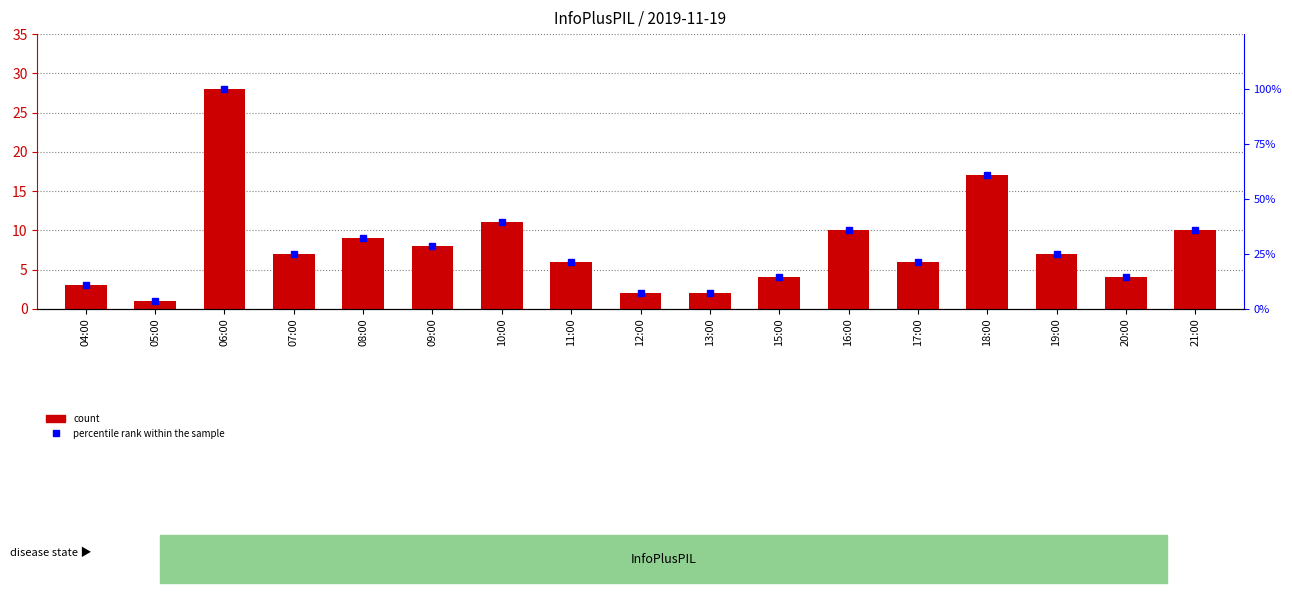

Rank the categories by count value from lowest to highest.

05:00, 12:00, 13:00, 04:00, 15:00, 20:00, 11:00, 17:00, 07:00, 19:00, 09:00, 08:00, 16:00, 21:00, 10:00, 18:00, 06:00